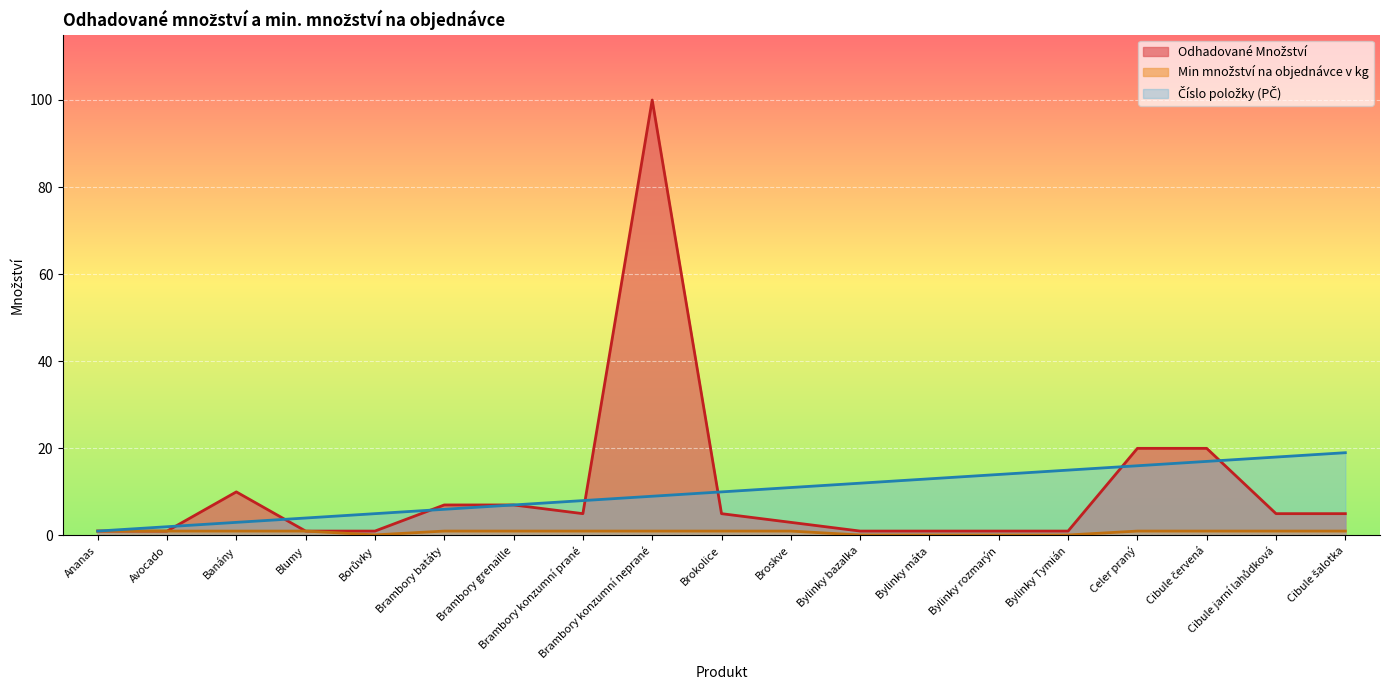

At which label does Číslo položky first exceed 10?

Broskve